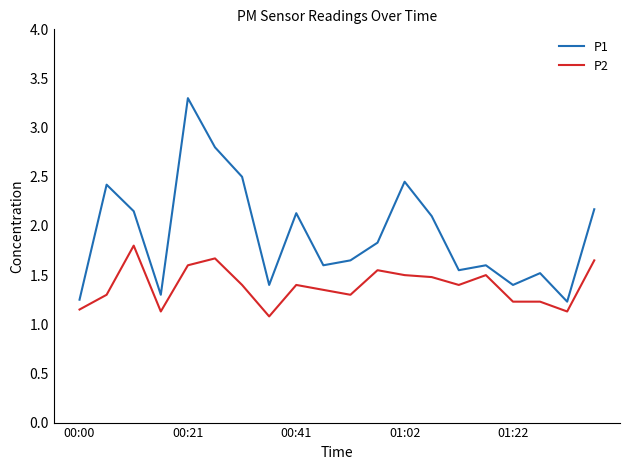

True or false: P1 and P2 cross at least once.

False